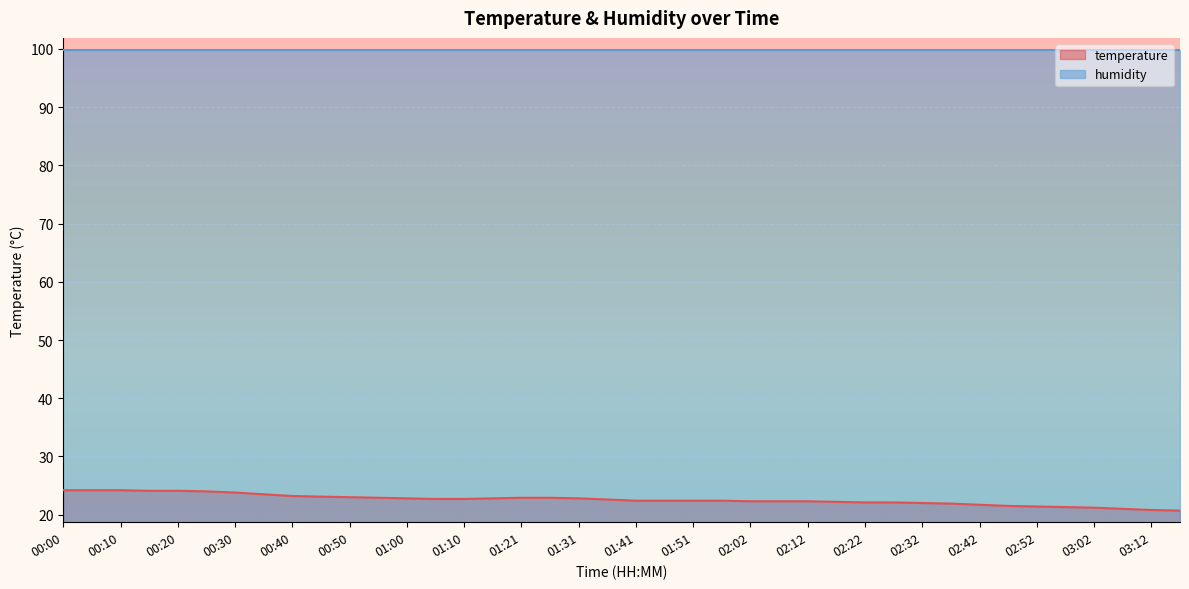

What is the difference between the second highest and minimum values?

3.5